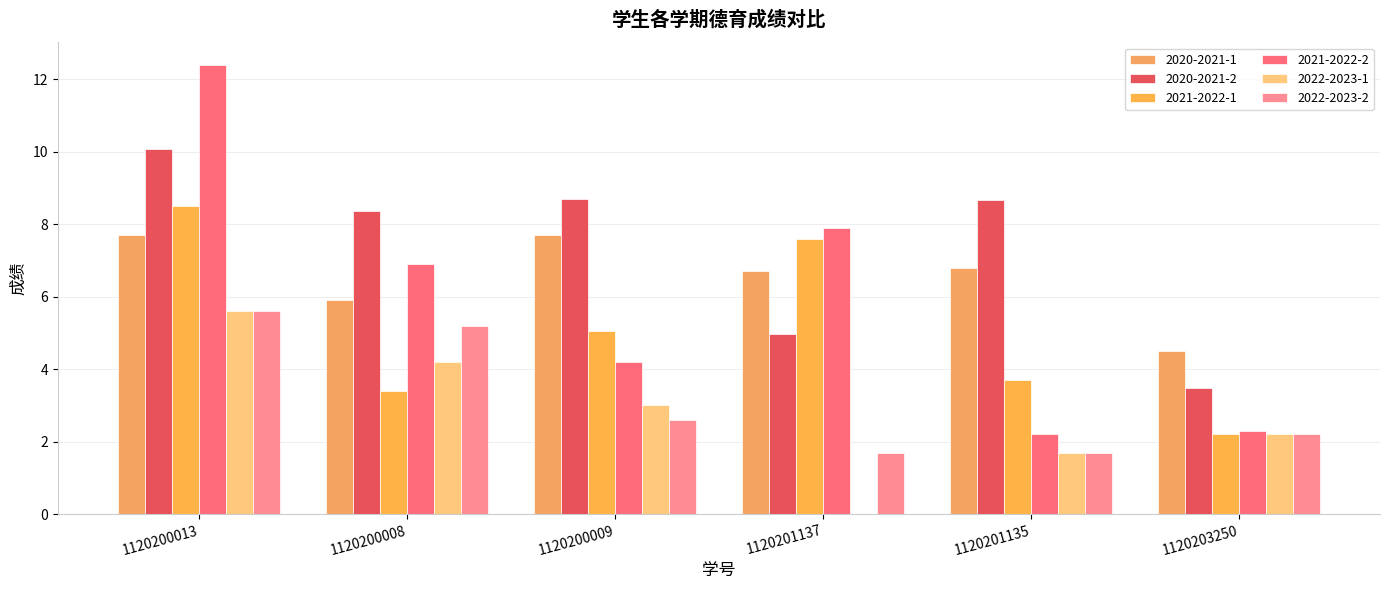

Reading left to right, transcribe all the data shown in this chart.

2020-2021-1: 7.7	5.9	7.7	6.7	6.8	4.5
2020-2021-2: 10.1	8.4	8.7	5.0	8.7	3.5
2021-2022-1: 8.5	3.4	5.0	7.6	3.7	2.2
2021-2022-2: 12.4	6.9	4.2	7.9	2.2	2.3
2022-2023-1: 5.6	4.2	3.0	0.0	1.7	2.2
2022-2023-2: 5.6	5.2	2.6	1.7	1.7	2.2